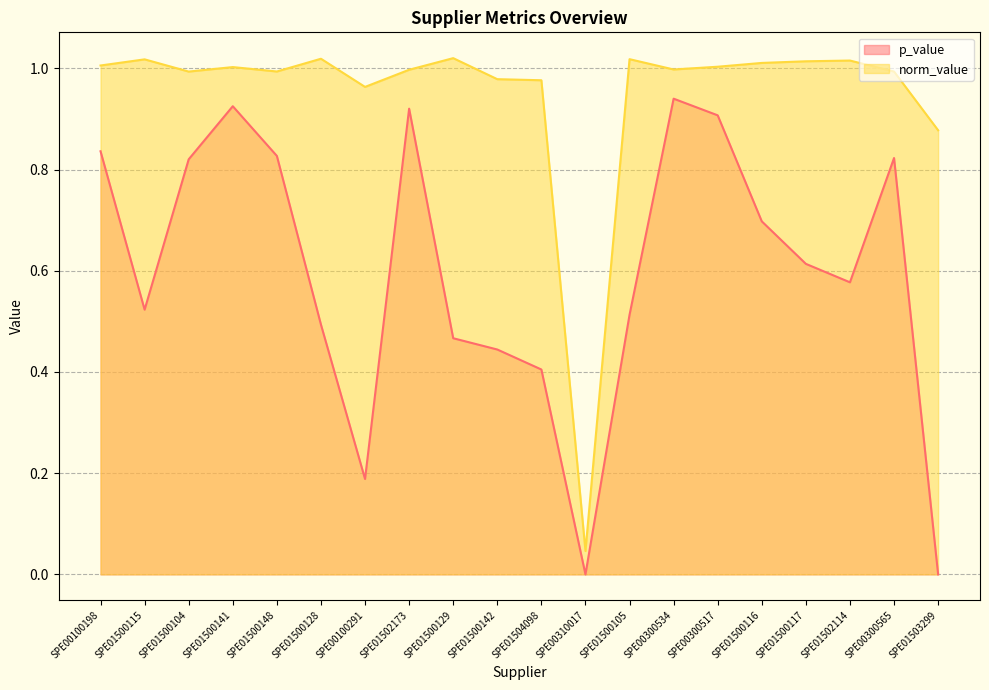

True or false: norm_value and p_value intersect in this chart.

False